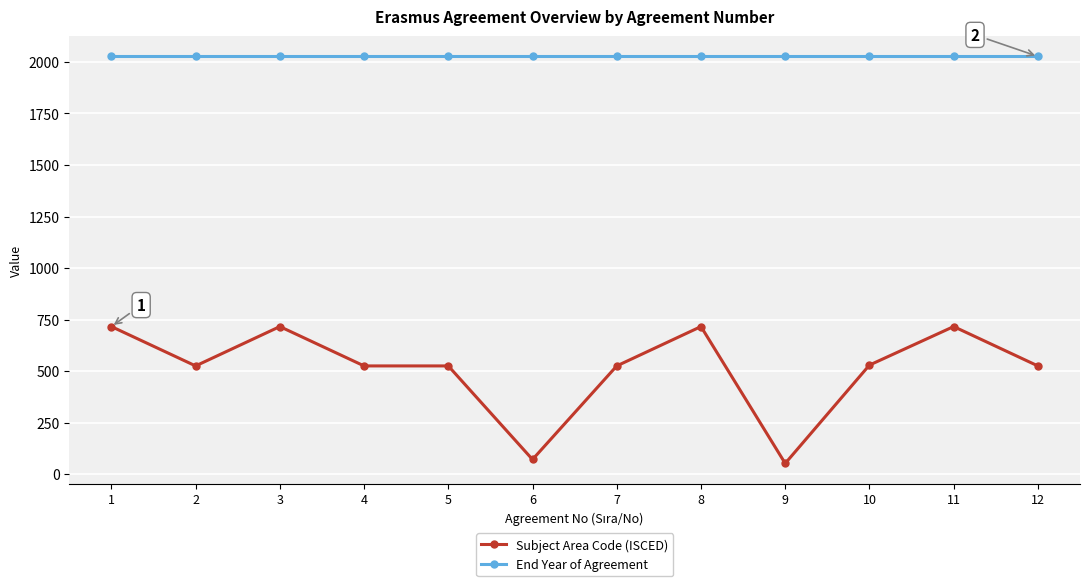

What is the value of the End Year of Agreement point at the 10th from the left?

2027